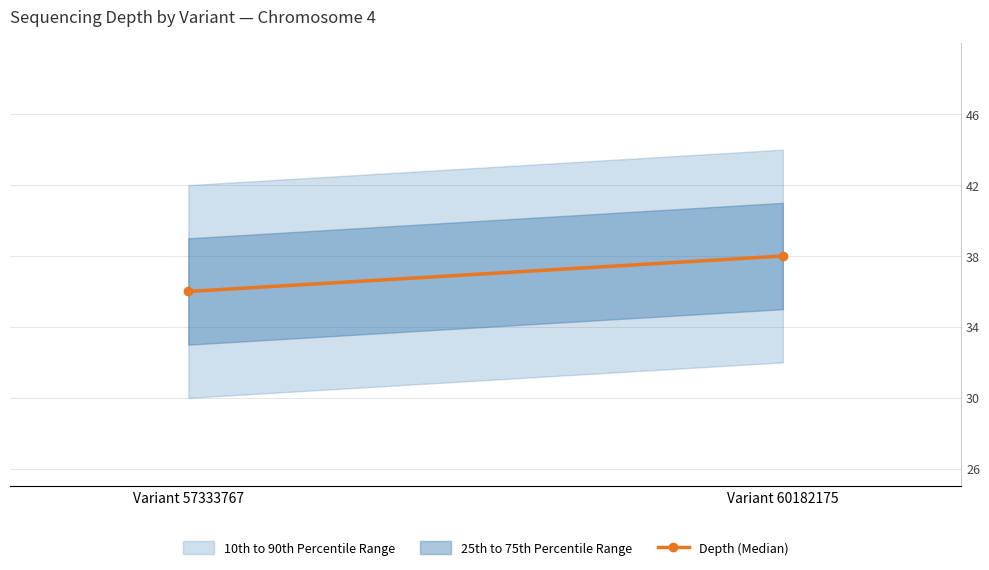

What is the value of the 1st point from the left?

36